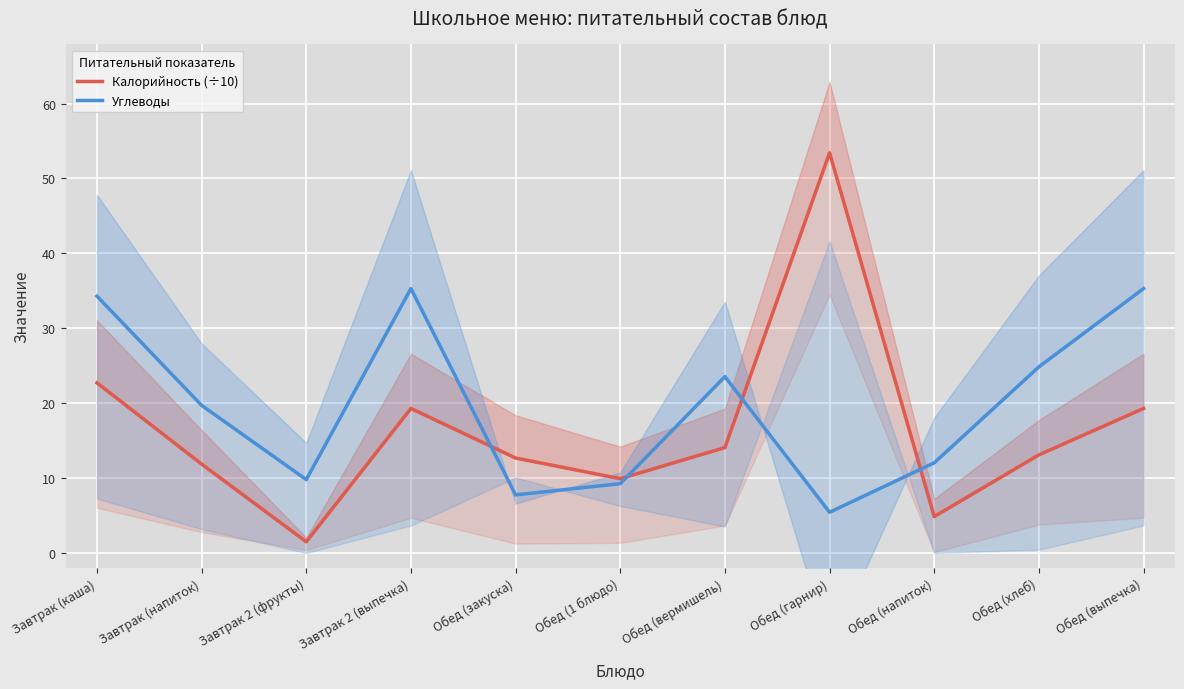

Reading right to left, what are all the values shown in this chart?

Калорийность (÷10): Обед (выпечка)=19.3	Обед (хлеб)=13.1	Обед (напиток)=4.9	Обед (гарнир)=53.4	Обед (вермишель)=14.1	Обед (1 блюдо)=9.9	Обед (закуска)=12.7	Завтрак 2 (выпечка)=19.3	Завтрак 2 (фрукты)=1.5	Завтрак (напиток)=11.9	Завтрак (каша)=22.7
Углеводы: Обед (выпечка)=35.3	Обед (хлеб)=24.9	Обед (напиток)=12.0	Обед (гарнир)=5.4	Обед (вермишель)=23.6	Обед (1 блюдо)=9.3	Обед (закуска)=7.8	Завтрак 2 (выпечка)=35.3	Завтрак 2 (фрукты)=9.8	Завтрак (напиток)=19.7	Завтрак (каша)=34.3